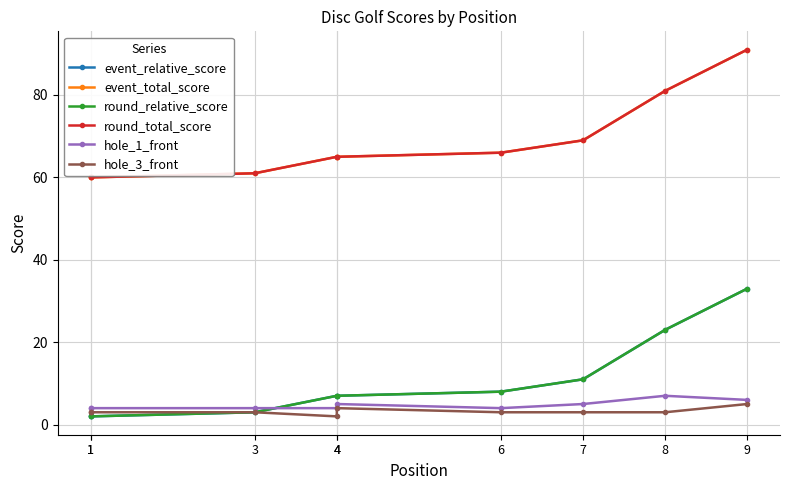

Which series changed the most between 1 and 8?

event_relative_score